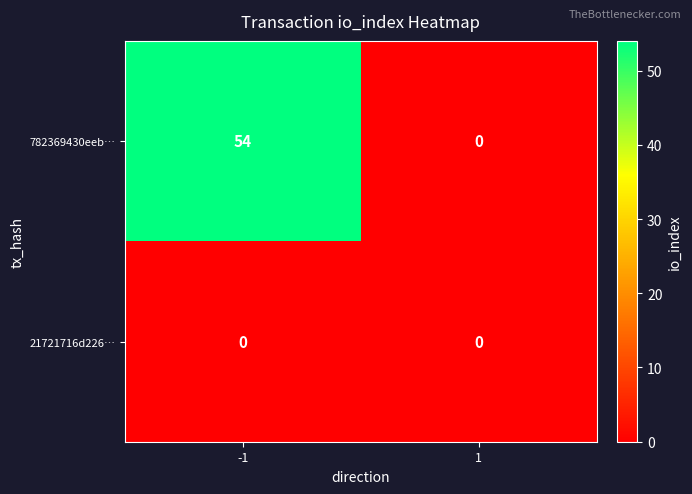

Is it true that 782369430eeb… equals 0 at 1?

True